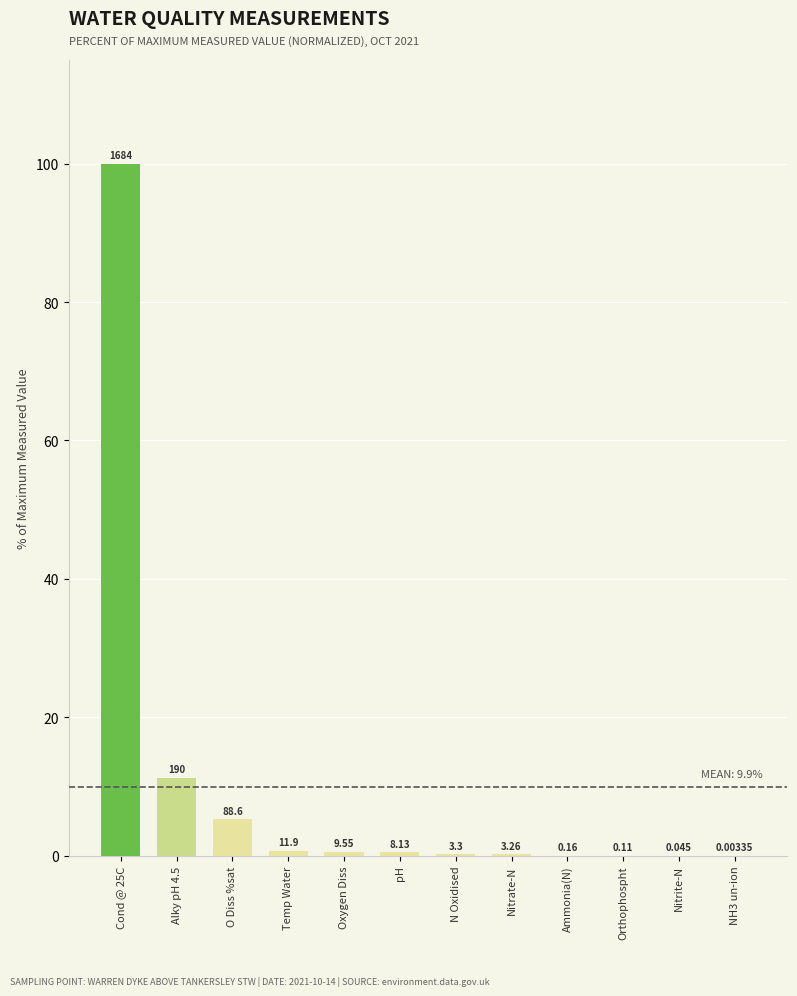

Reading left to right, what are all the values shown in this chart?

100.0	11.3	5.3	0.7	0.6	0.5	0.2	0.2	0.0	0.0	0.0	0.0